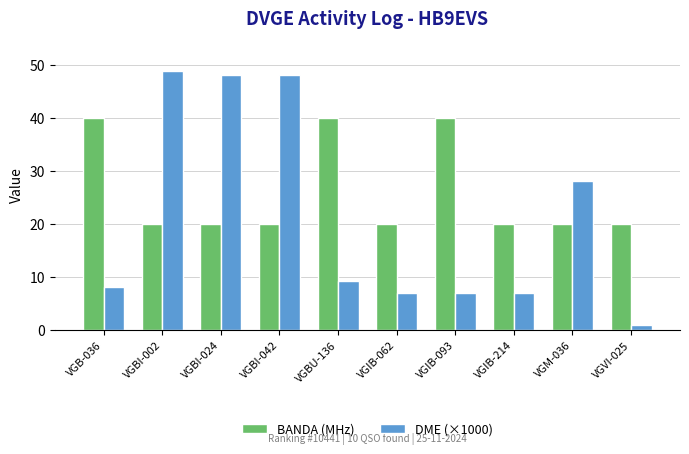

What are all the series names shown in the legend?

BANDA (MHz), DME (×1000)